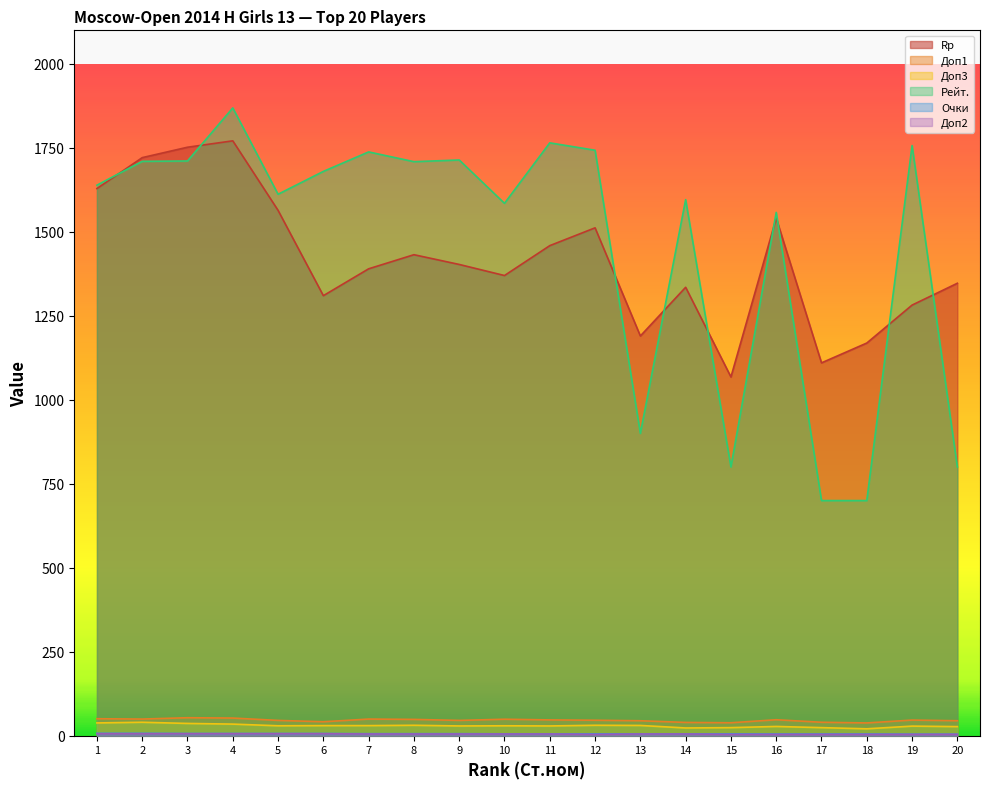

Reading left to right, what are all the values shown in this chart?

Rp: 1629.0	1721.0	1752.0	1771.0	1564.0	1310.0	1390.0	1432.0	1403.0	1370.0	1459.0	1512.0	1190.0	1335.0	1068.0	1541.0	1110.0	1169.0	1282.0	1347.0
Доп1: 50.5	49.5	53.5	52.5	45.5	41.5	49.5	48.5	45.5	49.0	47.0	46.0	44.5	39.5	38.5	47.5	40.0	38.0	46.5	44.5
Доп3: 38.0	40.0	36.5	34.5	29.5	30.0	30.0	31.0	29.0	29.5	29.0	31.0	30.5	23.0	24.0	27.5	24.0	20.5	28.5	27.0
Рейт.: 1639.0	1710.0	1711.0	1869.0	1612.0	1680.0	1738.0	1709.0	1714.0	1585.0	1765.0	1743.0	900.0	1596.0	800.0	1558.0	700.0	700.0	1757.0	800.0
Очки: 7.0	7.0	6.5	6.5	6.5	6.5	6.0	6.0	6.0	5.5	5.5	5.5	5.5	5.5	5.5	5.0	5.0	5.0	4.5	4.5
Доп2: 6.0	6.0	6.0	6.0	6.0	6.0	5.0	5.0	5.0	5.0	5.0	4.0	5.0	5.0	4.0	4.0	4.0	4.0	4.0	4.0